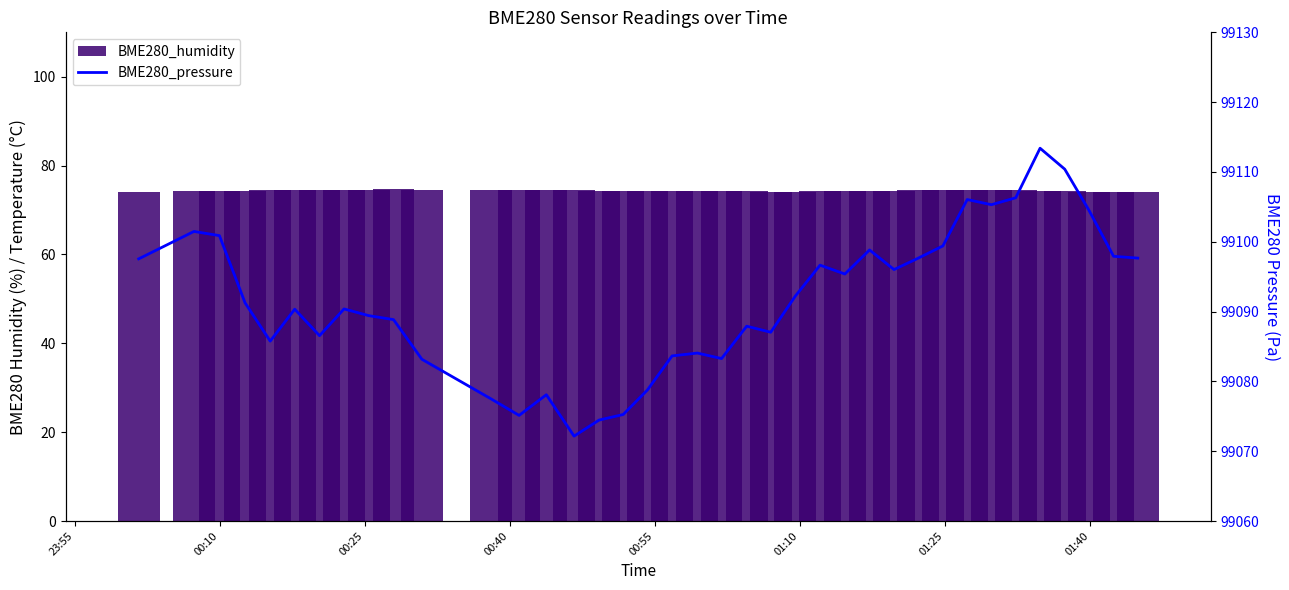

True or false: BME280_pressure has a value of 174570.1 at 19.

False